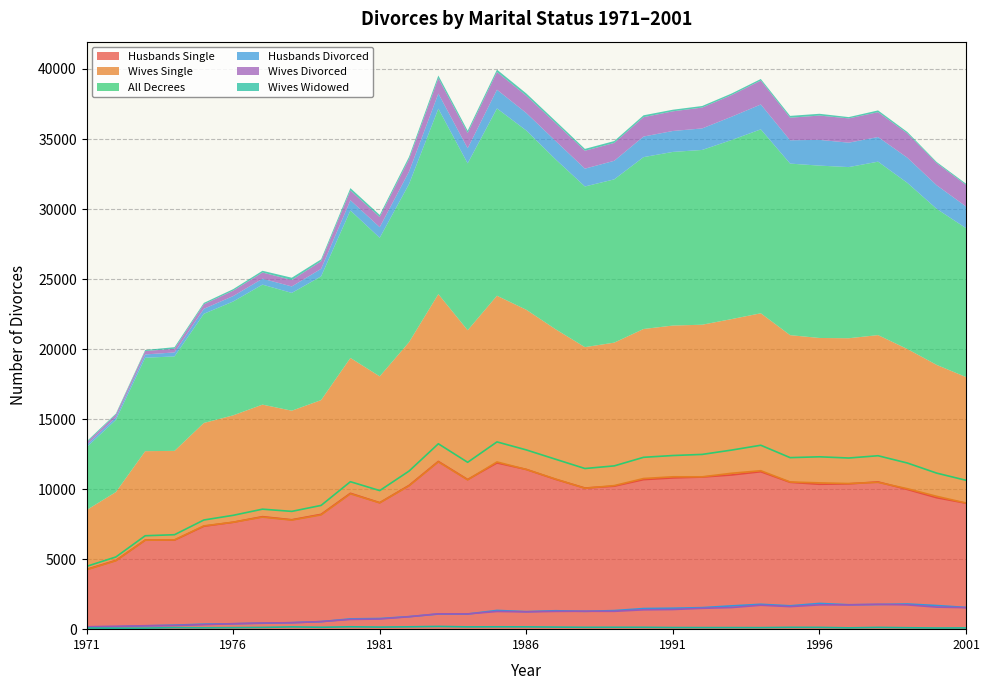

Which series ends up on top after the final intersection of Wives Divorced and Husbands Divorced?

Husbands Divorced